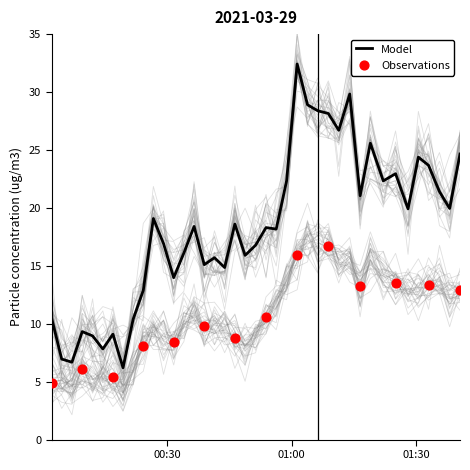

What is the minimum value for Model?

6.2